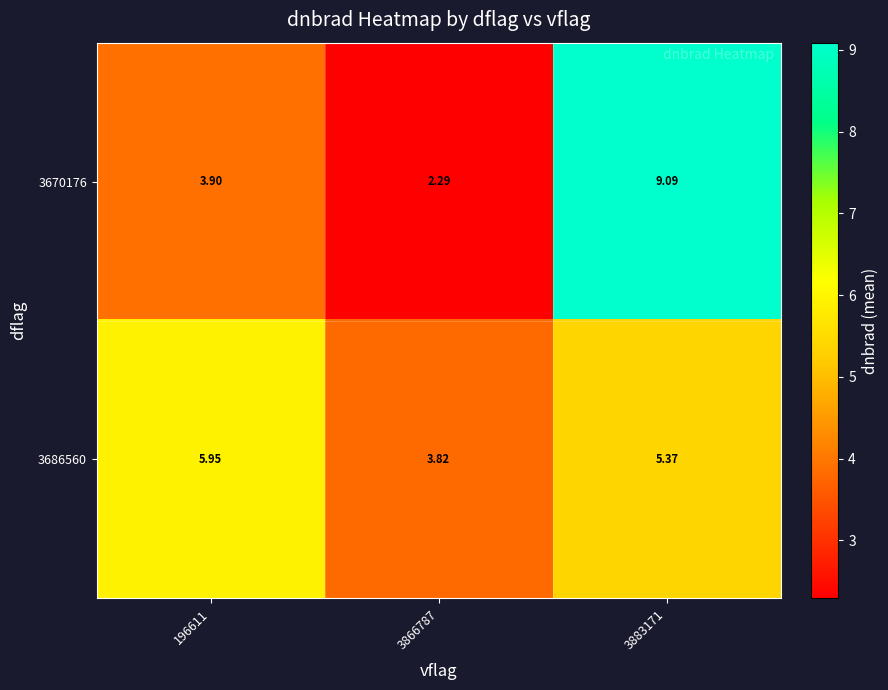

Is the value of 3686560 at 3883171 greater than the value of 3670176 at 196611?

Yes